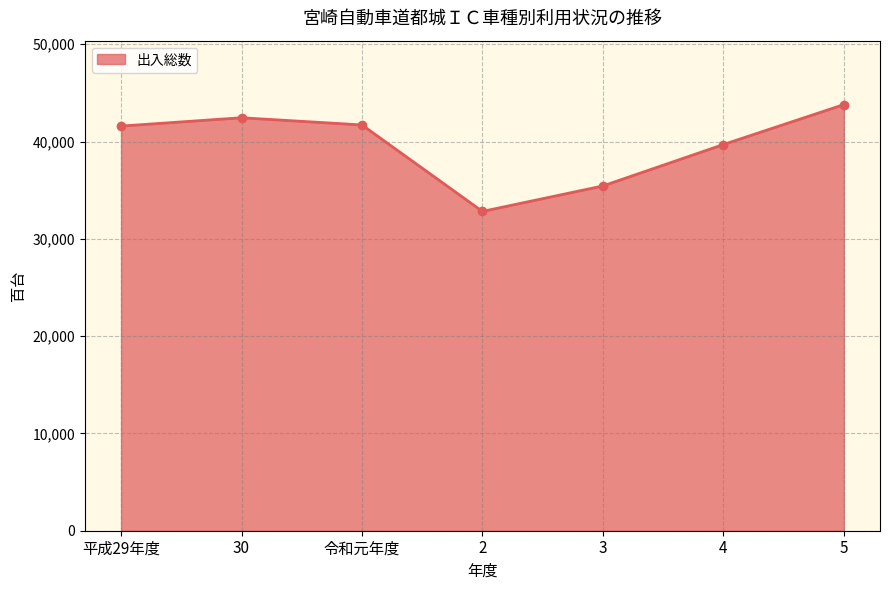

True or false: there are more than 2 points higher than both neighbors.

False